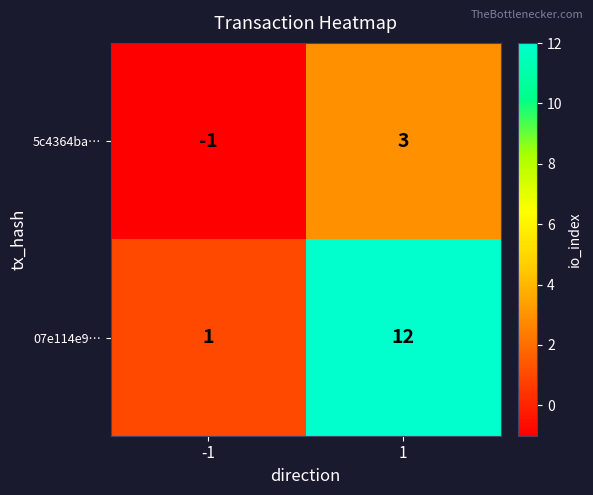

Read the 5c4364ba… value at 1.

3